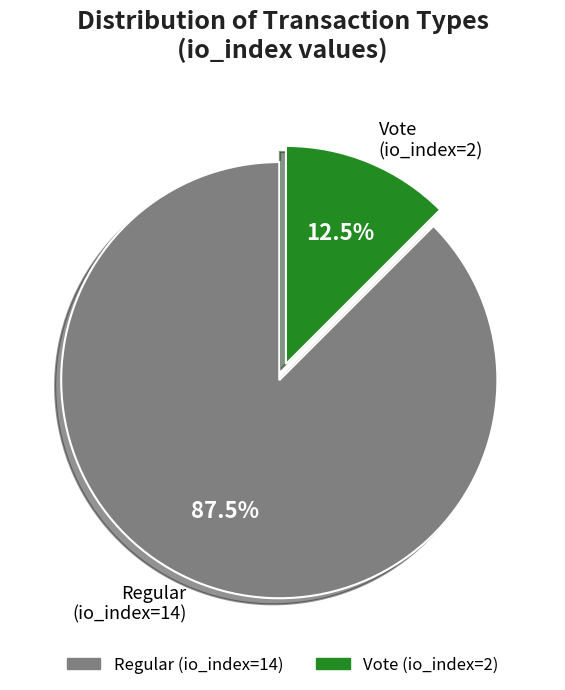

How many segments does this pie chart have?

2